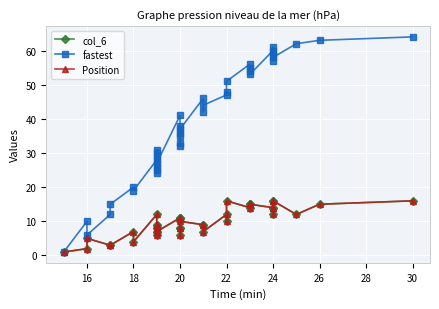

What is the maximum value for Position?

16